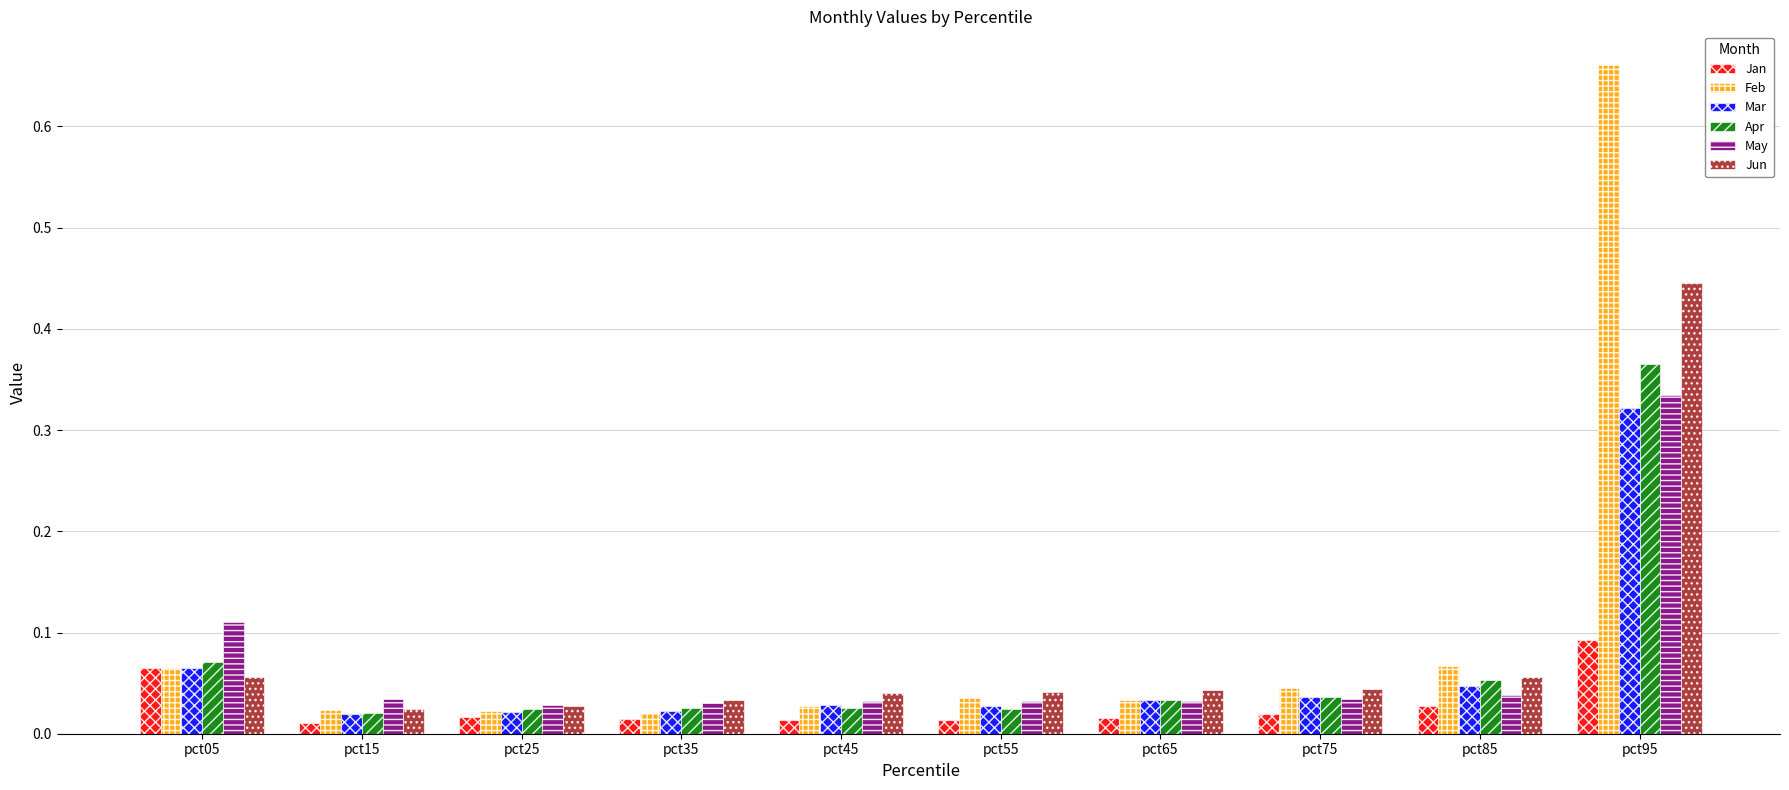

Is it true that May equals 0.2 at pct05?

False